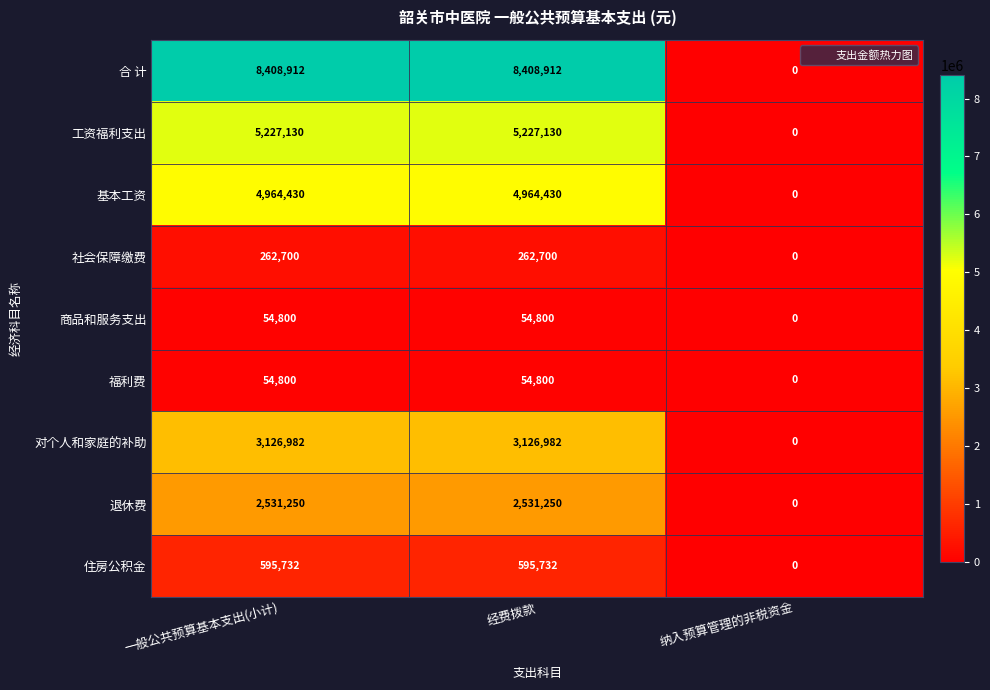

Which series changed the most between 一般公共预算基本支出(小计) and 纳入预算管理的非税资金?

合 计